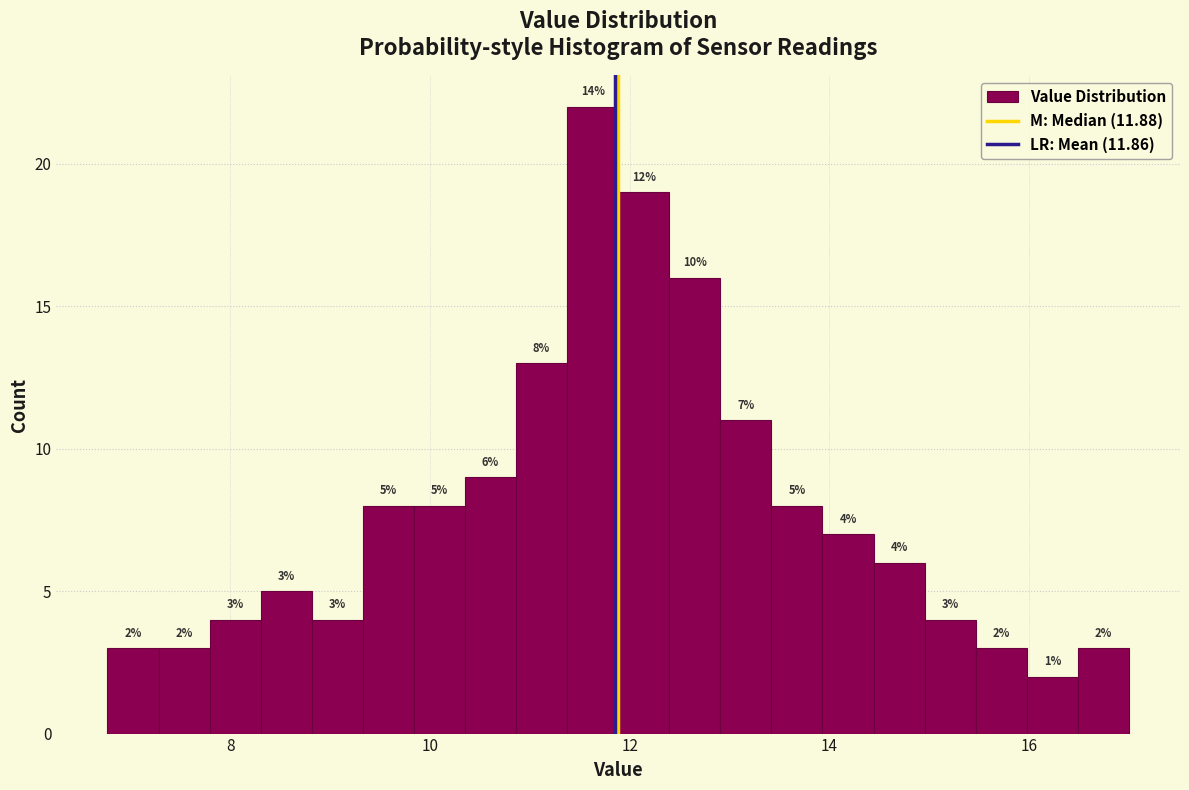

Around what value on the x-axis is the tallest bar? Give the approximate position of its centre, as read against the axis.

11.6